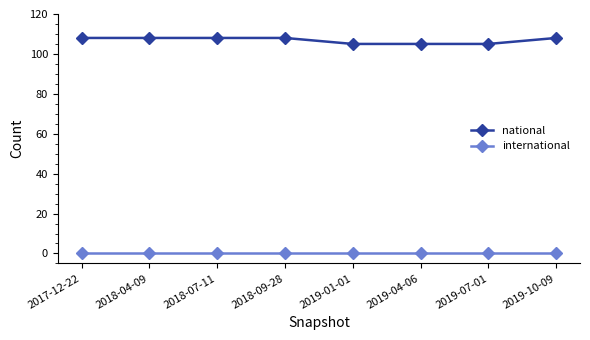

True or false: national has a value of 105 at 2019-04-06.

True